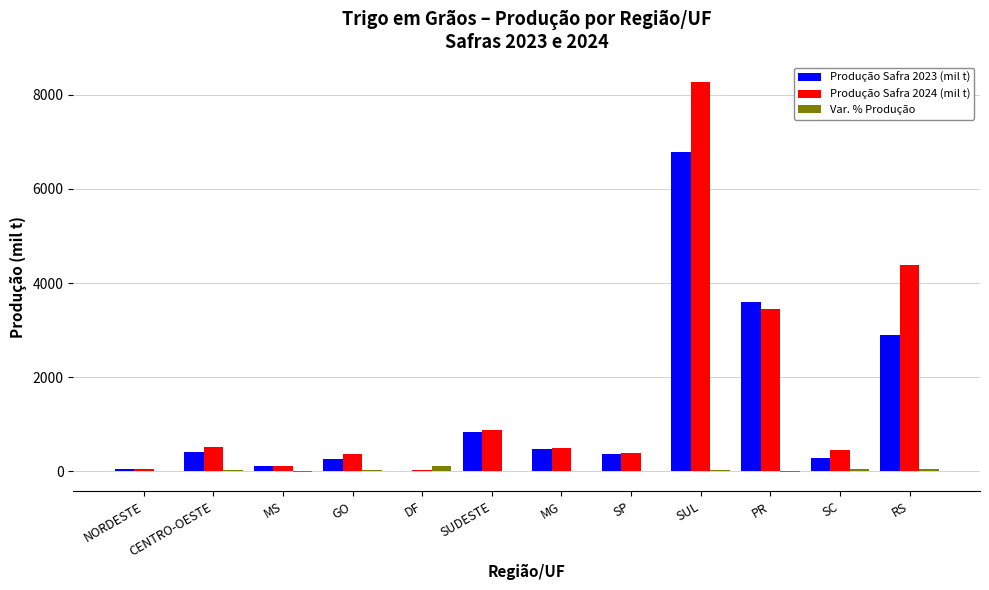

At which label is Produção Safra 2024 (mil t) closest to 4154?

RS